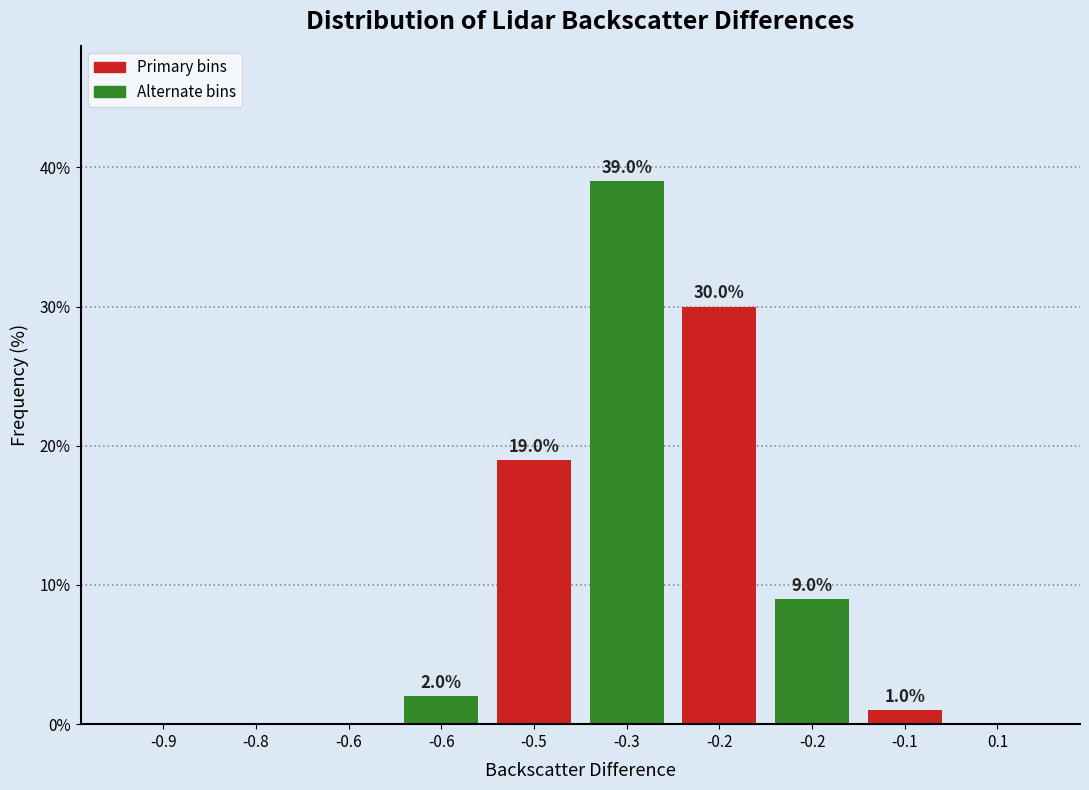

How many categories are shown in the chart?

10